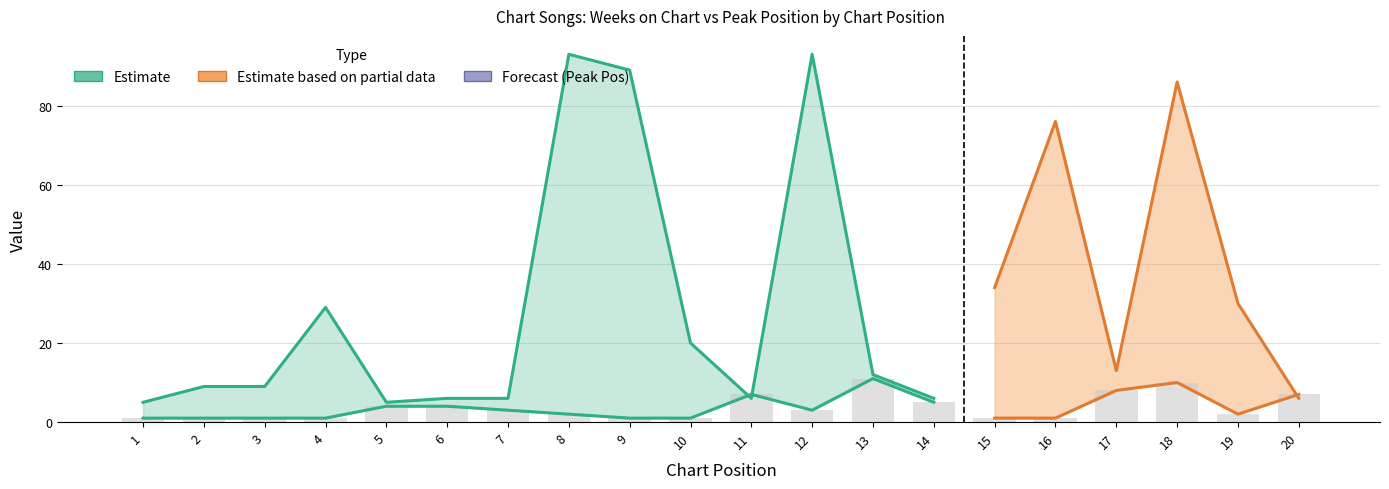

Reading left to right, extract all data points from this chart.

1	1	1	1	4	4	3	2	1	1	7	3	11	5	1	1	8	10	2	7